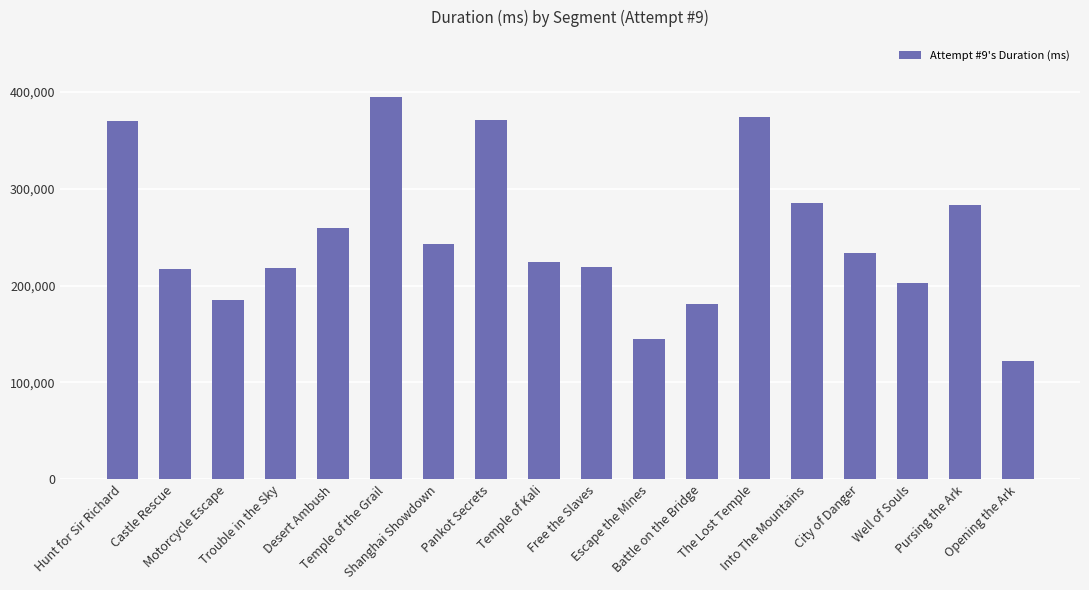

How many bars are there in total?

18